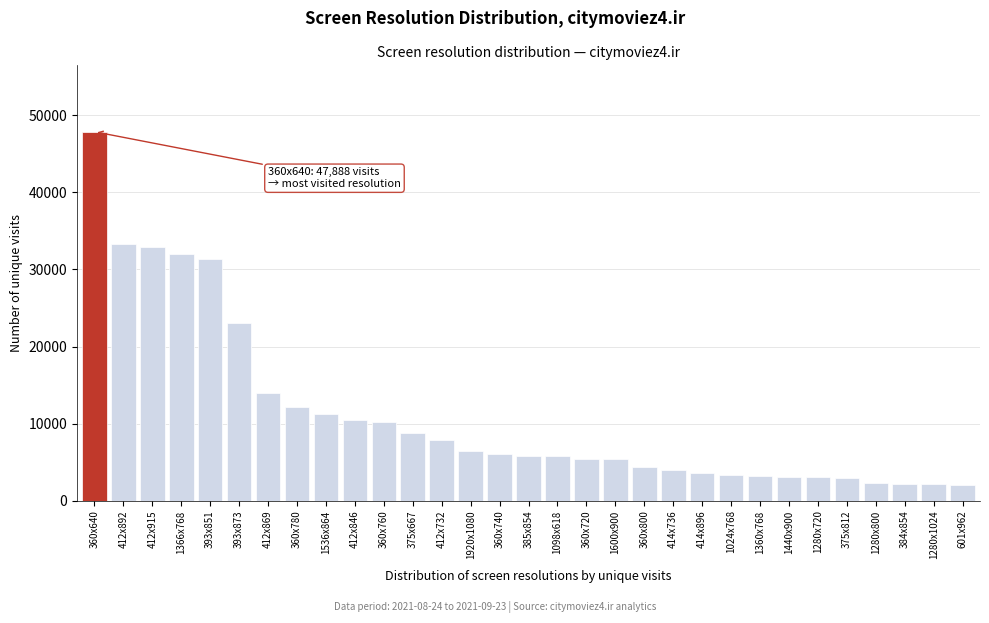

What is the label of the 17th bar from the left?

1098x618